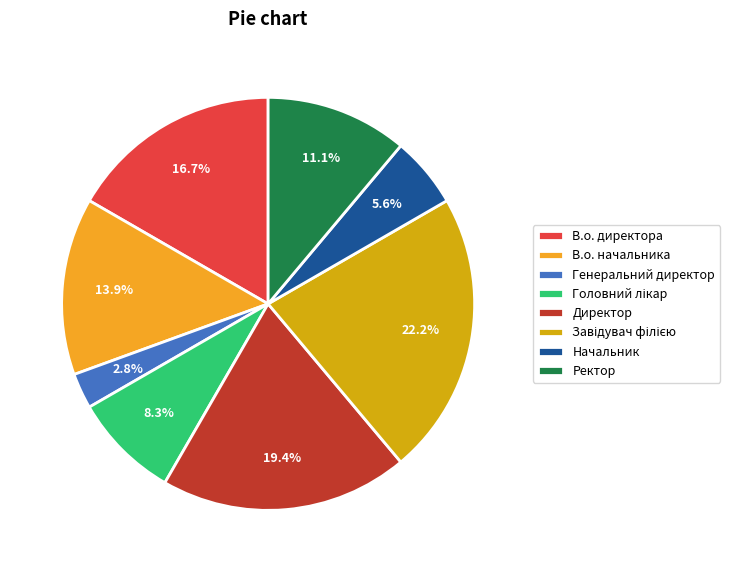

How many slices are in this pie chart?

8